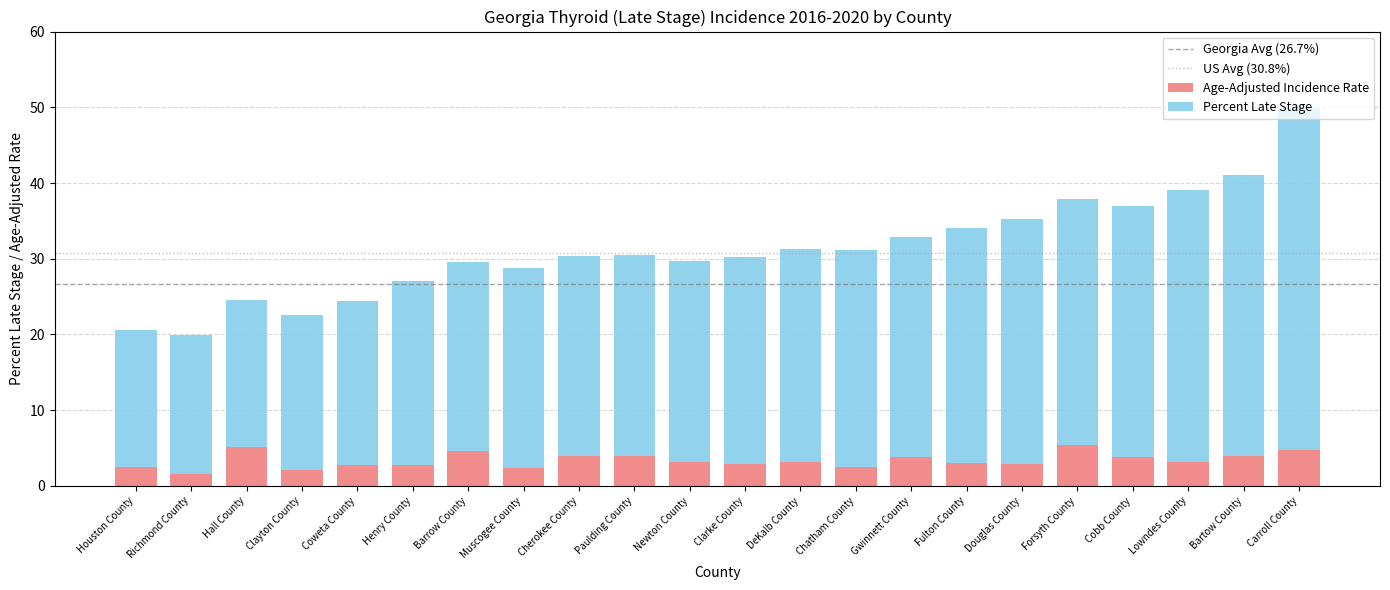

What is the total value across all series at Lowndes County?

39.1